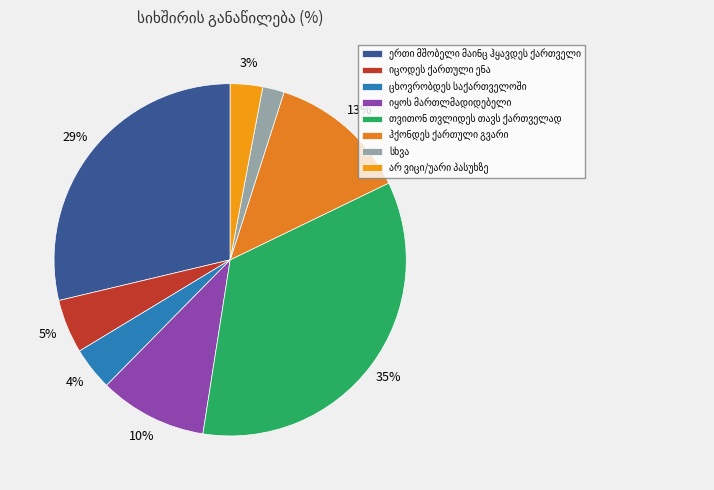

Count the number of slices in the pie.

8